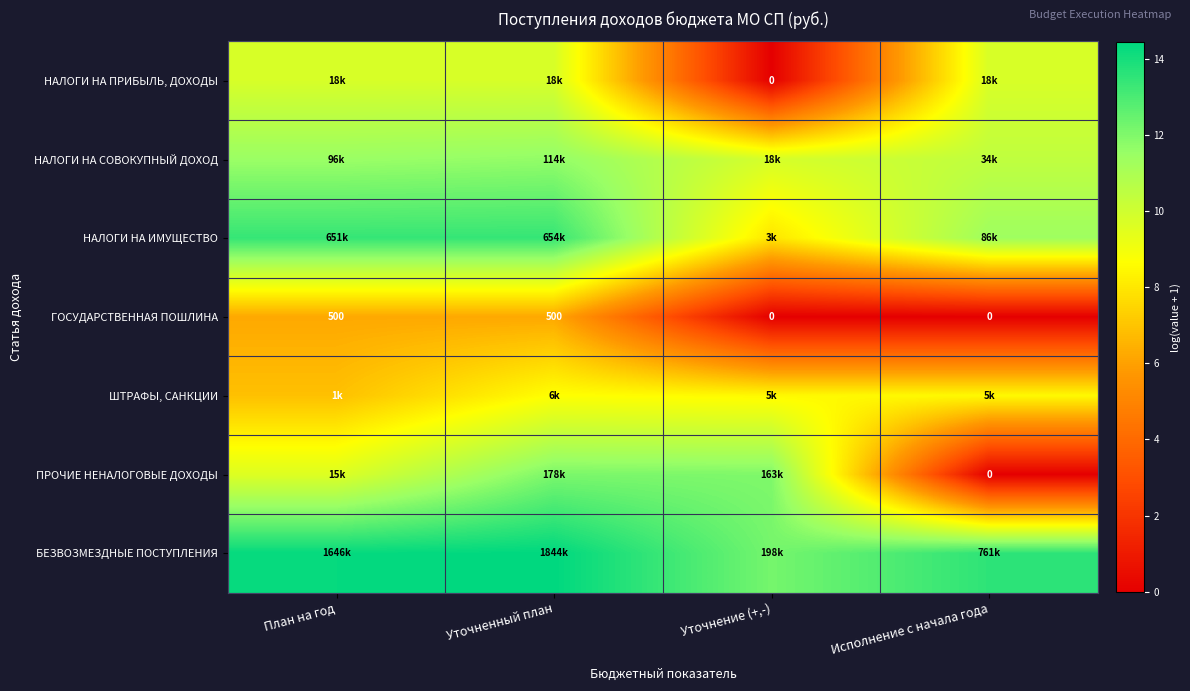

What is the average value of the БЕЗВОЗМЕЗДНЫЕ ПОСТУПЛЕНИЯ series?

13.6